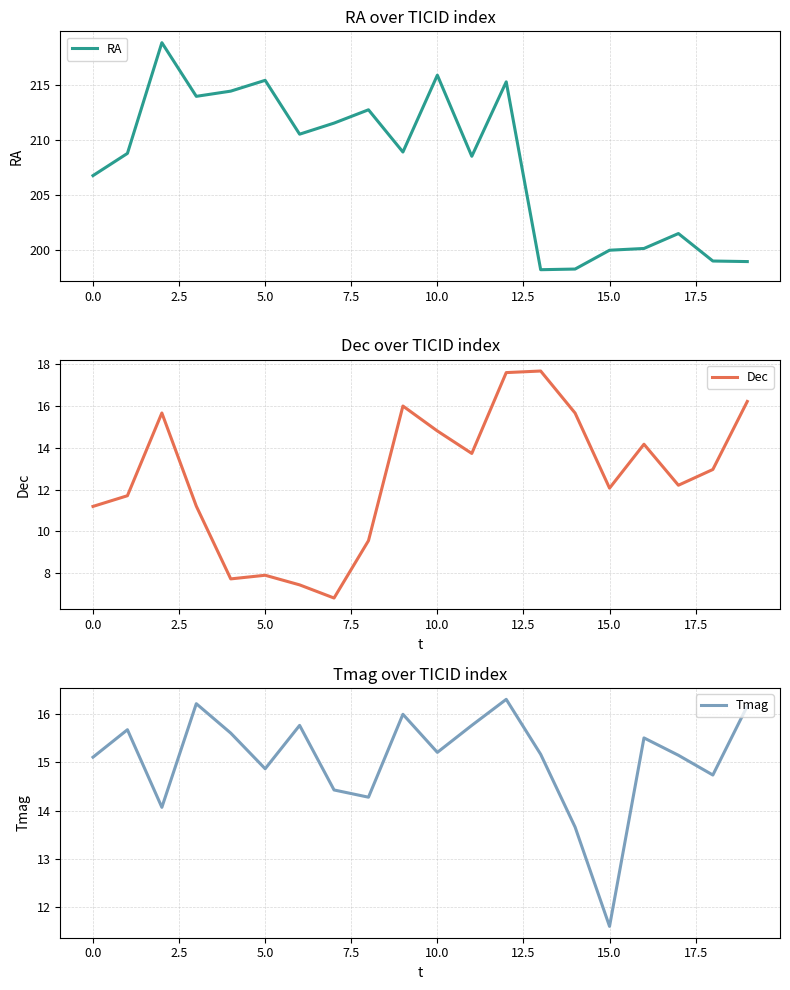

Count the number of categories in the chart.

20